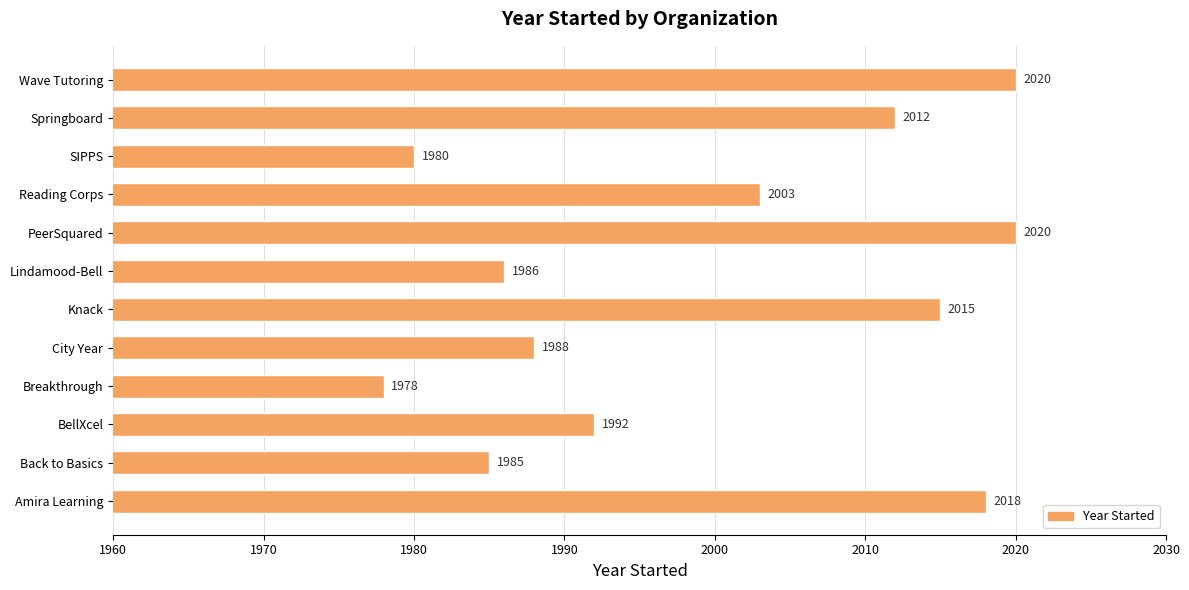

Between BellXcel and Back to Basics, which is larger?

BellXcel